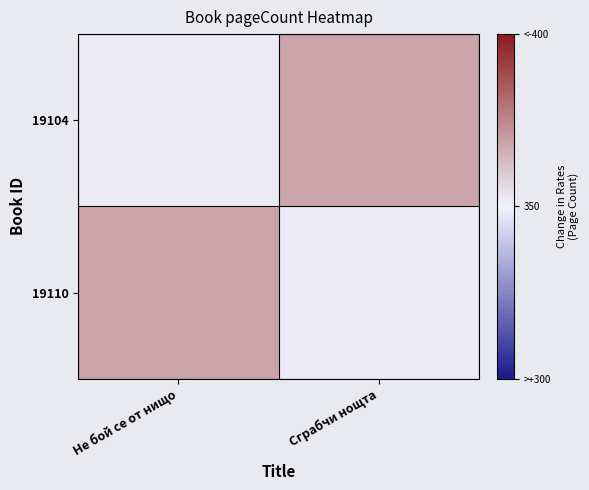

At Не бой се от нищо, list the series in order from smallest to largest.

19104, 19110